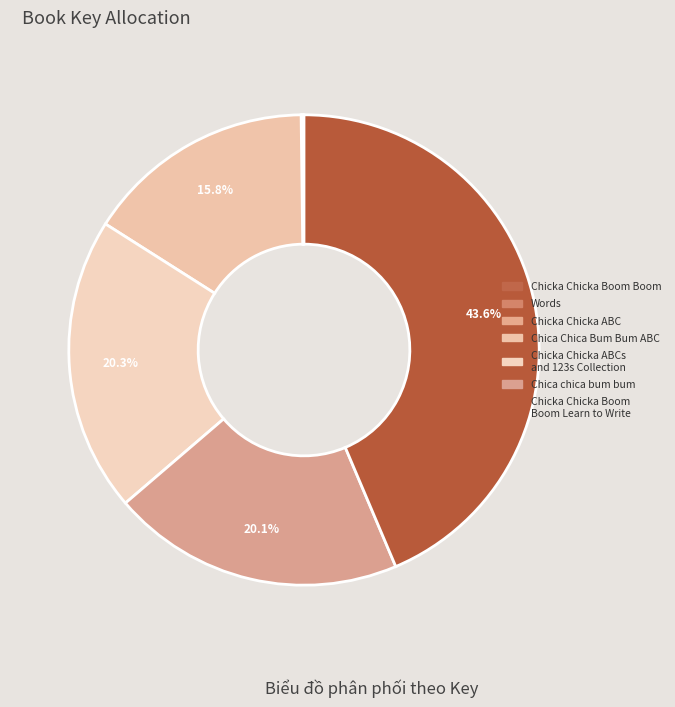

Is there a majority slice in this chart?

No